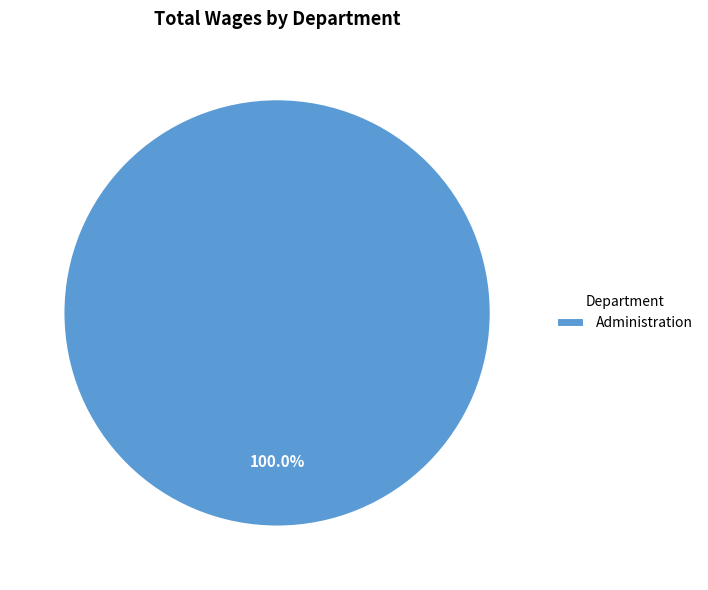

Rank the categories by value from highest to lowest.

Administration